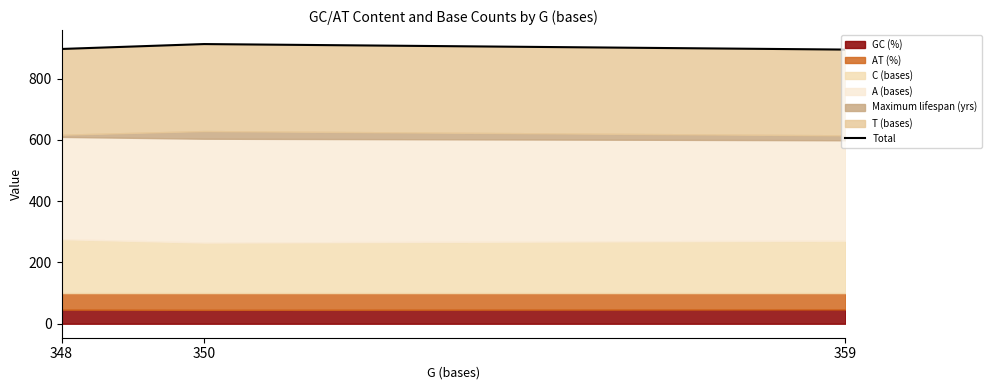

Reading left to right, list all the values displayed in this chart.

897	913	895